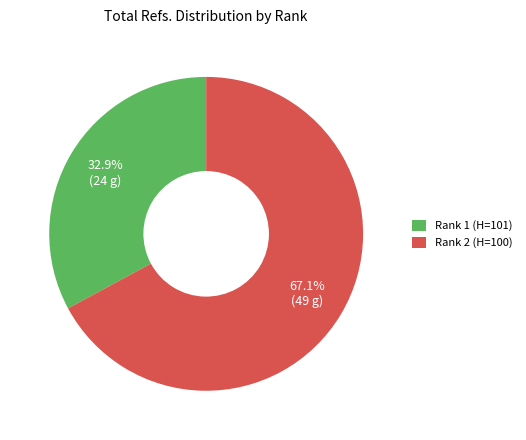

Between Rank 2 (H=100) and Rank 1 (H=101), which is larger?

Rank 2 (H=100)